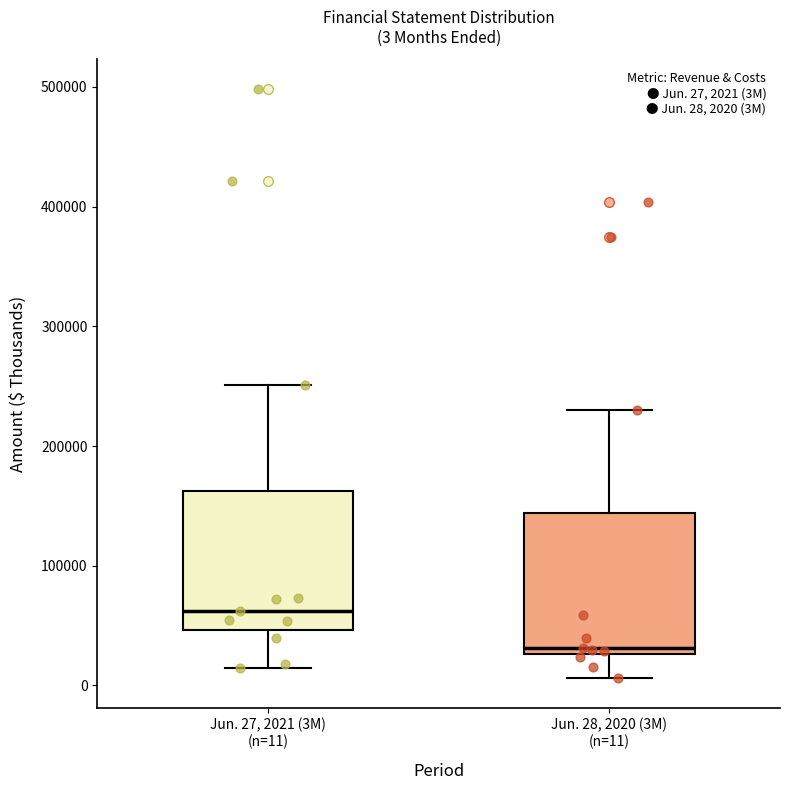

Which box has the lowest median line?

Jun. 28, 2020 (3M) (n=11)